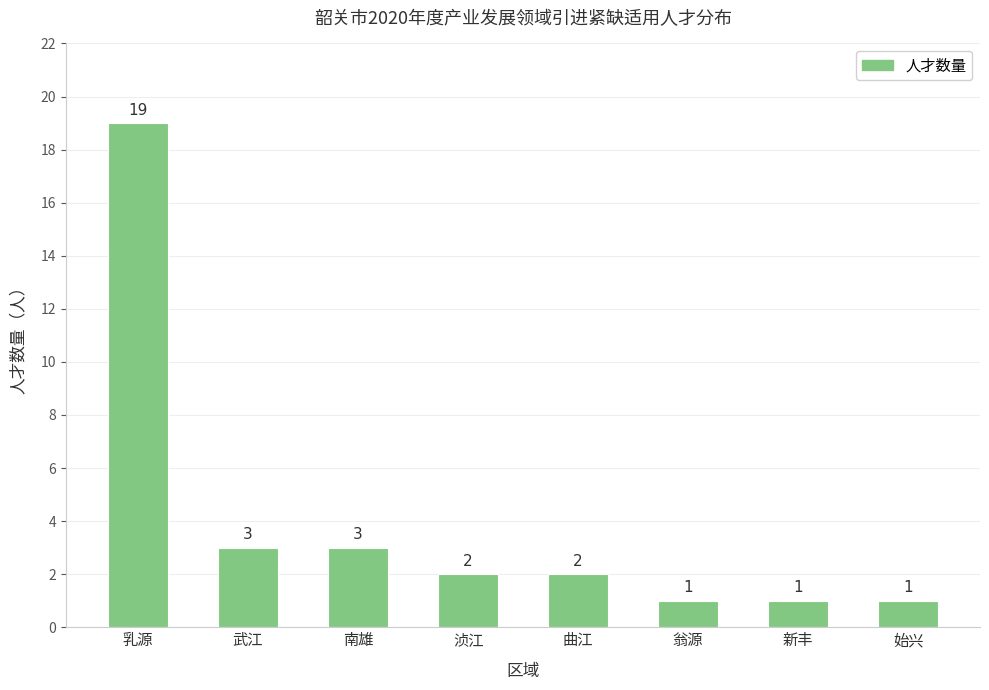

Reading left to right, transcribe all the data shown in this chart.

19	3	3	2	2	1	1	1